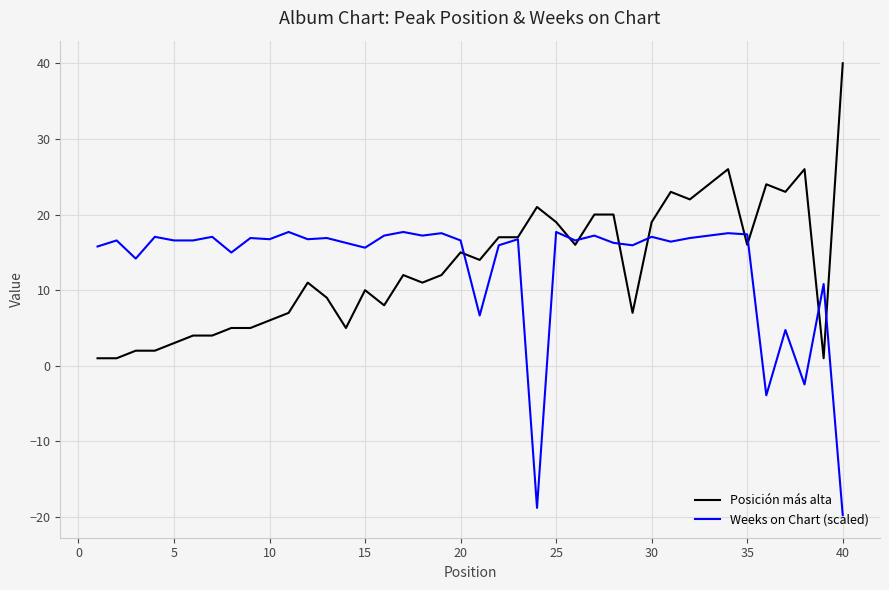

What is the maximum value shown in the chart?

40.0